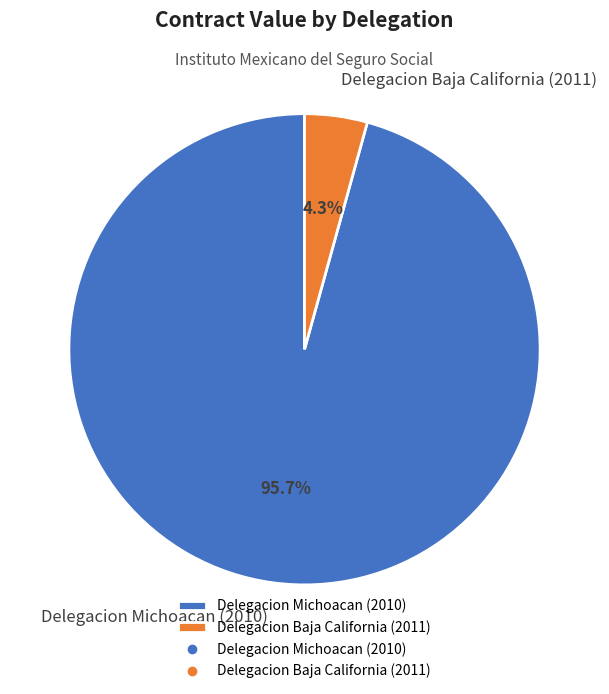

What is the ratio of the value at Delegacion Michoacan (2010) to the value at Delegacion Baja California (2011)?

22.3